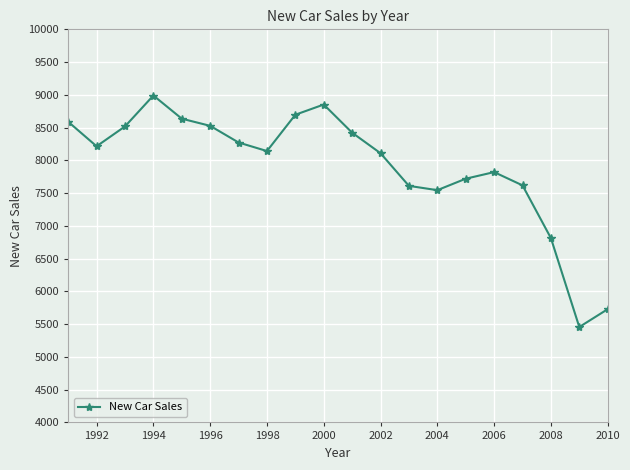

Does the chart have visible grid lines?

Yes